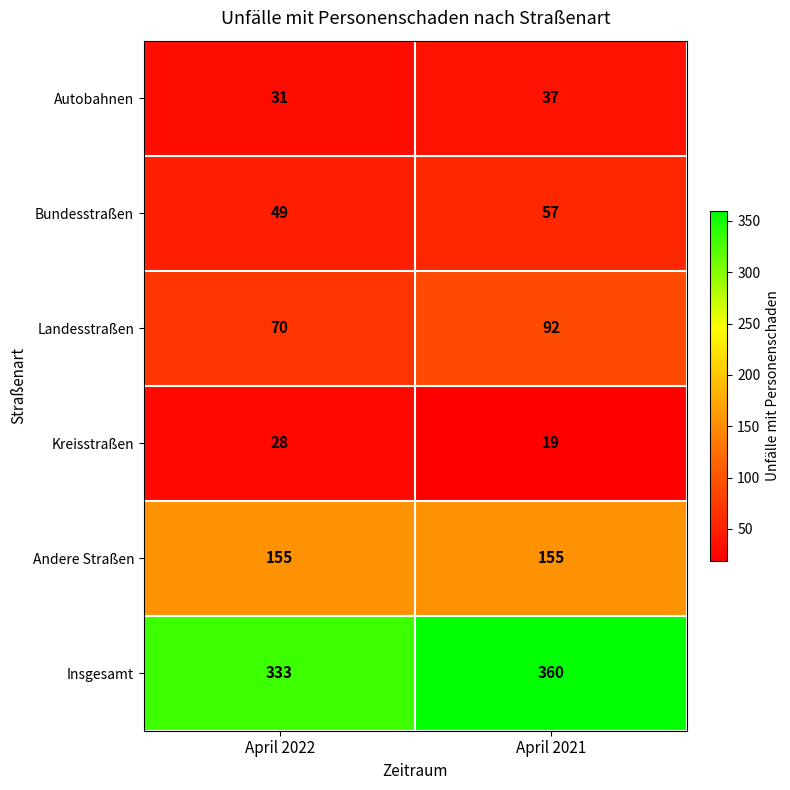

Which series changed the most between April 2022 and April 2021?

Insgesamt